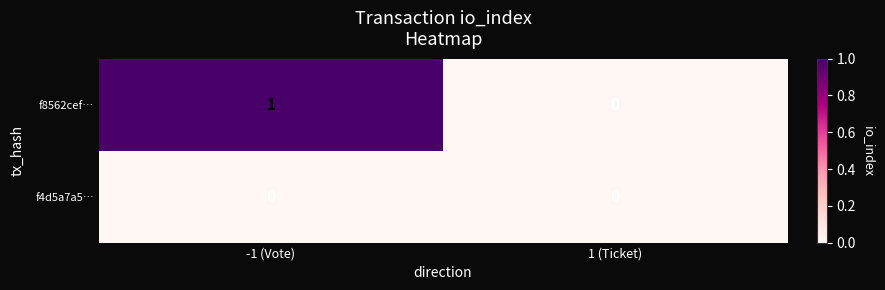

How many series are shown in this chart?

2